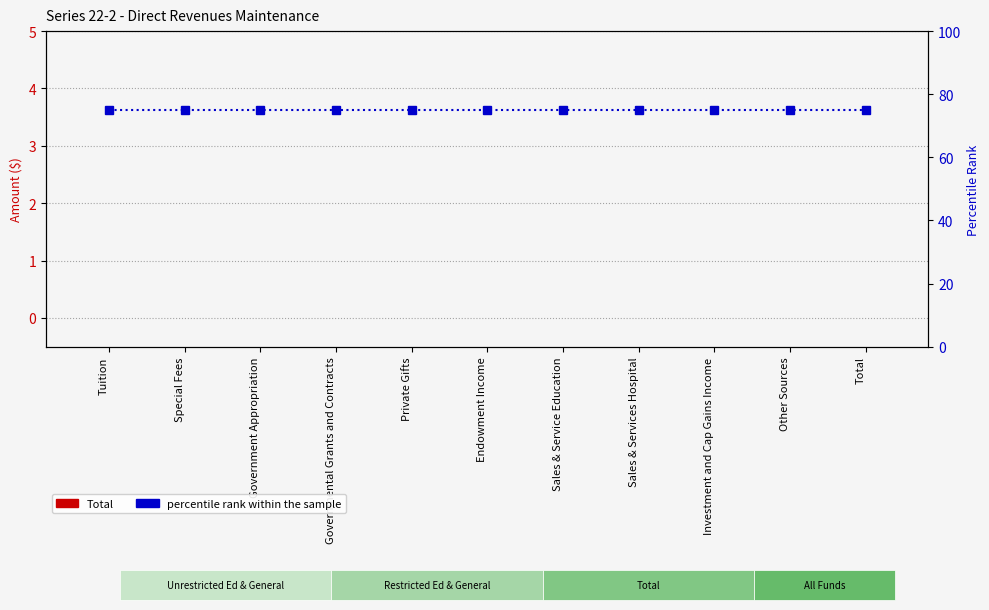

At which label does percentile rank within the sample reach its minimum?

Tuition